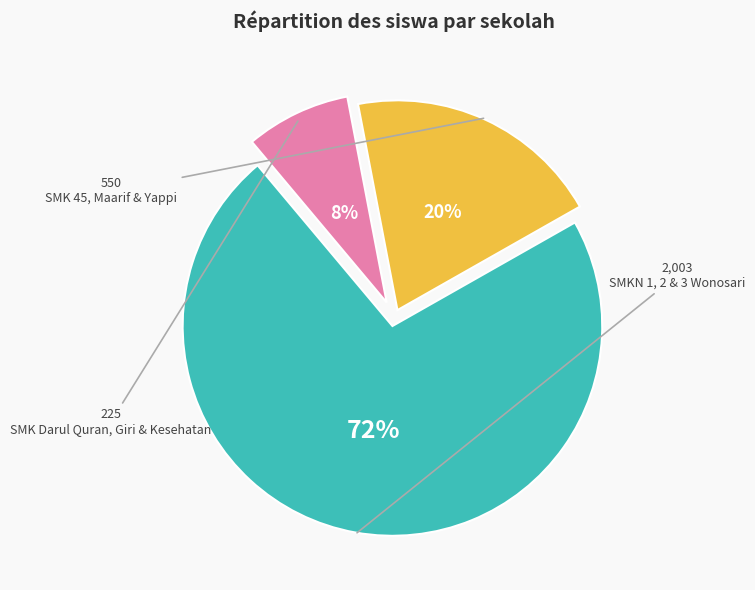

Is there a majority slice in this chart?

Yes